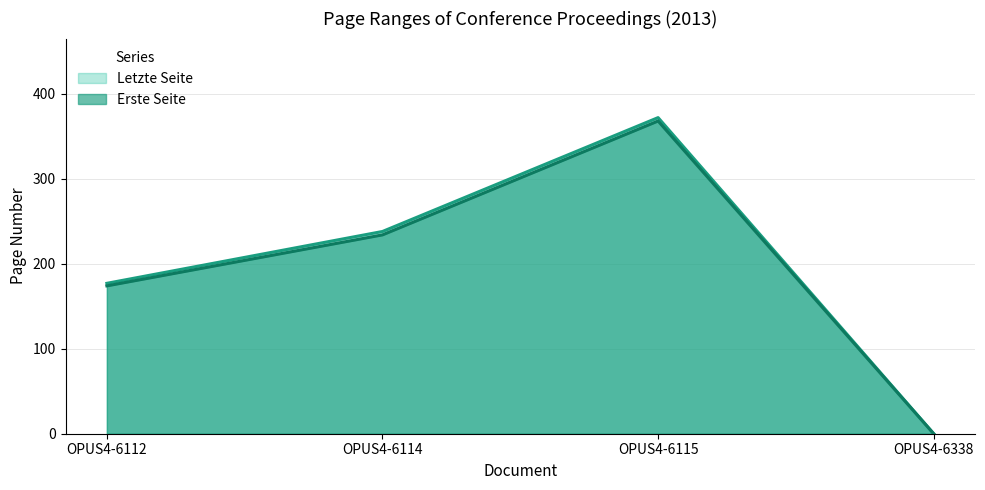

Does the chart display data point markers on the line(s)?

No